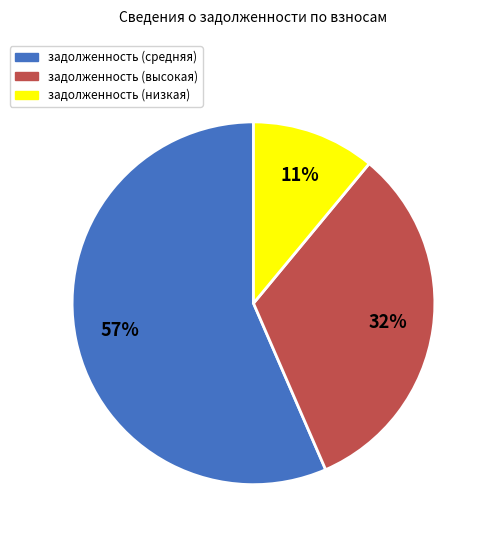

Is there a majority slice in this chart?

Yes